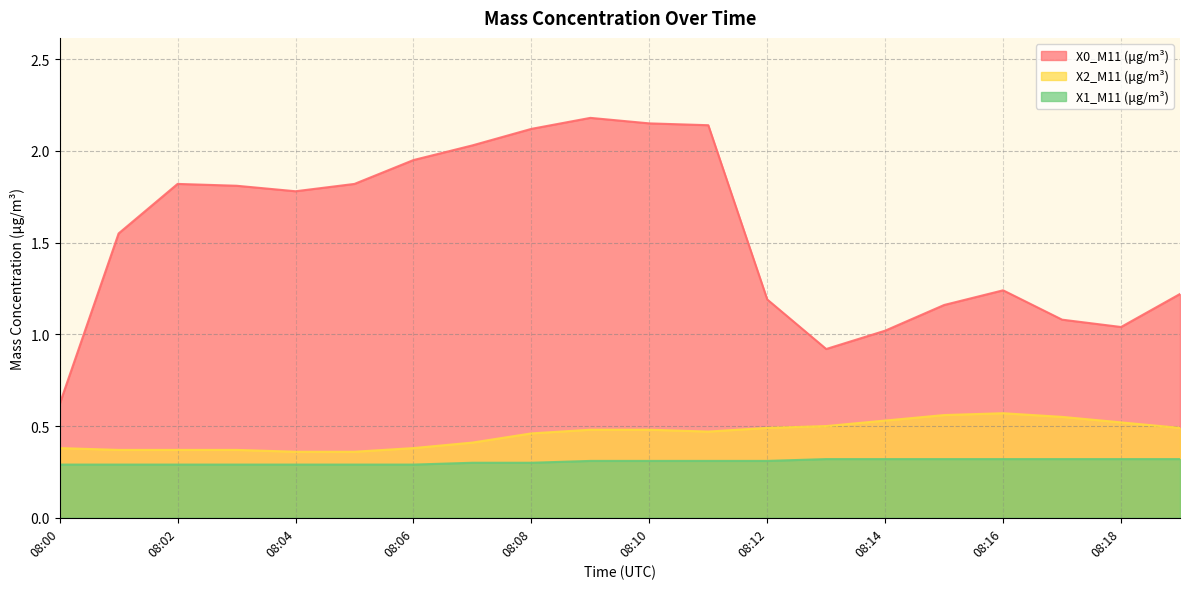

How many lines are shown in the chart?

3